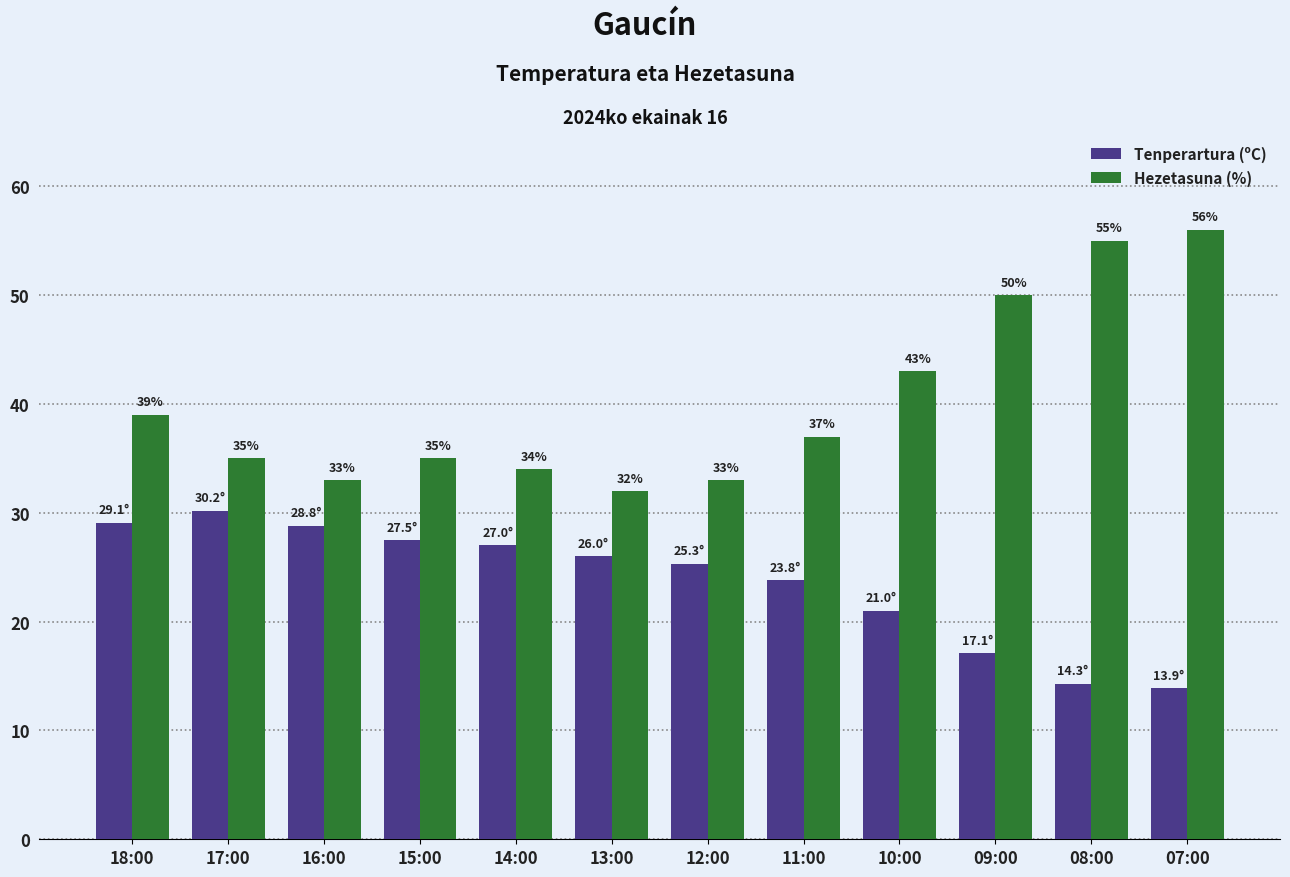

At how many categories does at least one series exceed 46?

3